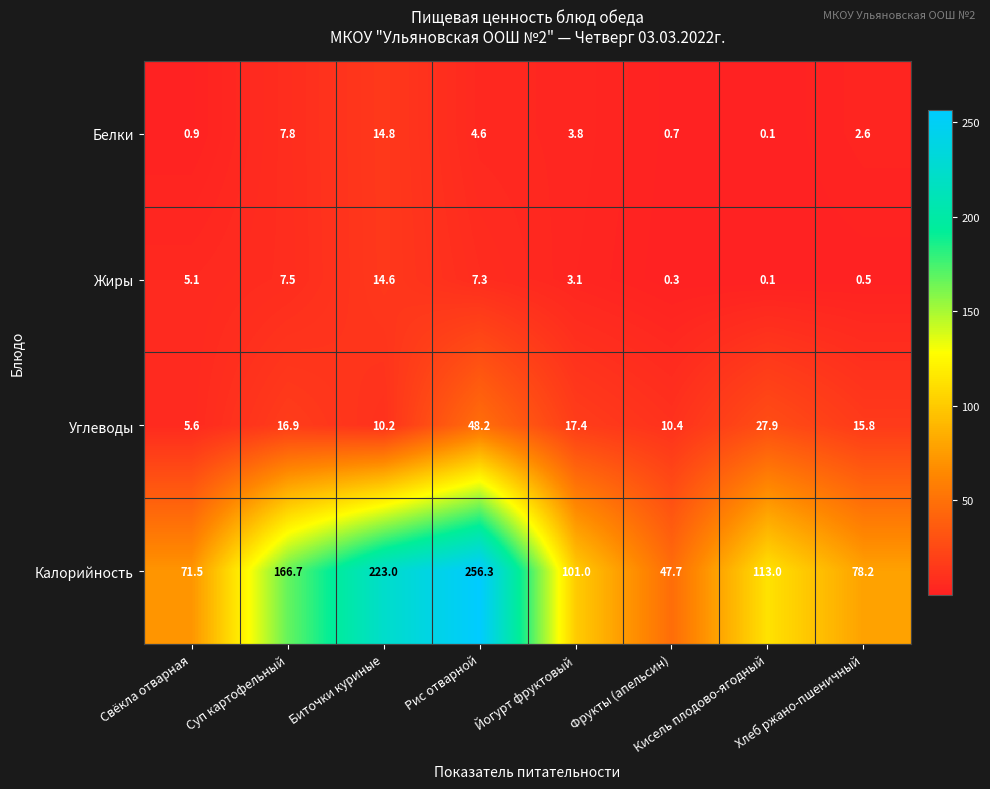

How many data points does each series have?

8